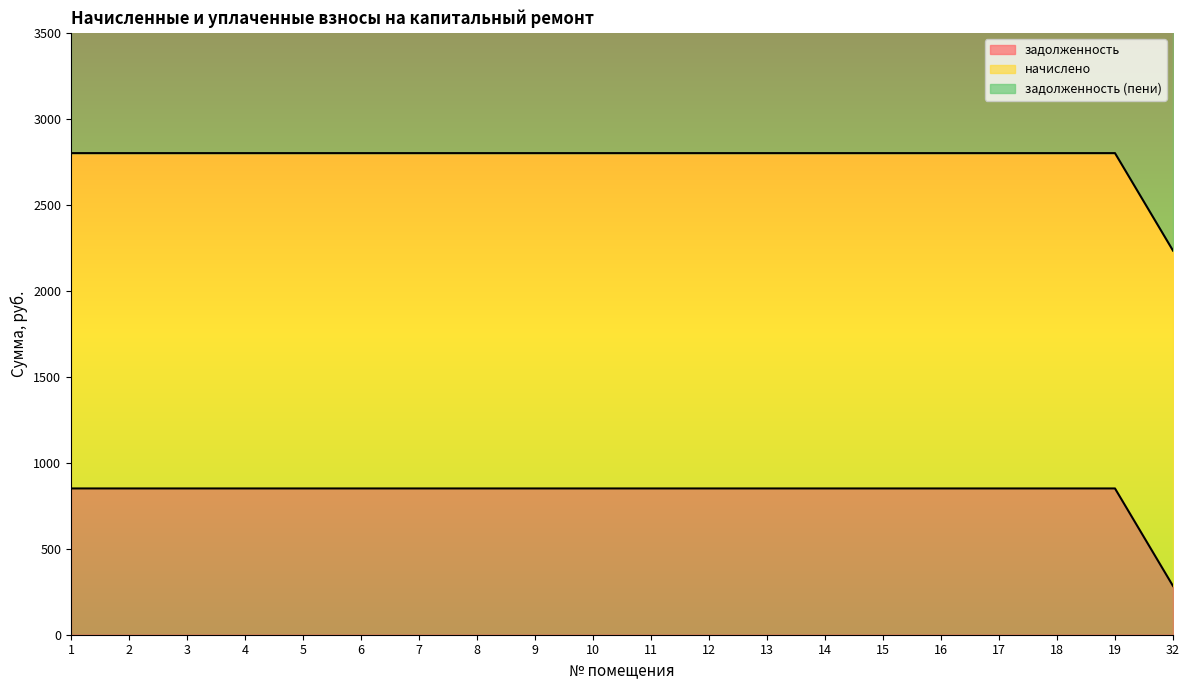

The value of задолженность at 10 is 267.4. True or false?

False